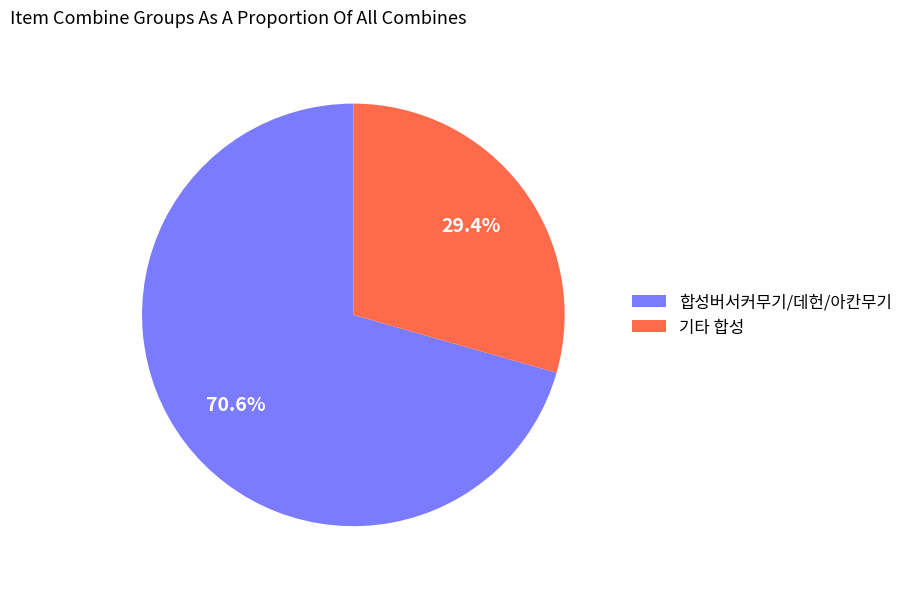

To the nearest percent, what is the difference between the largest and smallest slice percentages?

41%